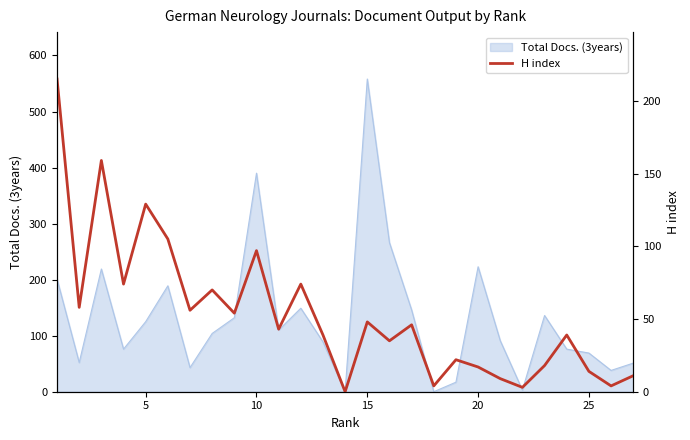

Does the chart display data point markers on the line(s)?

No